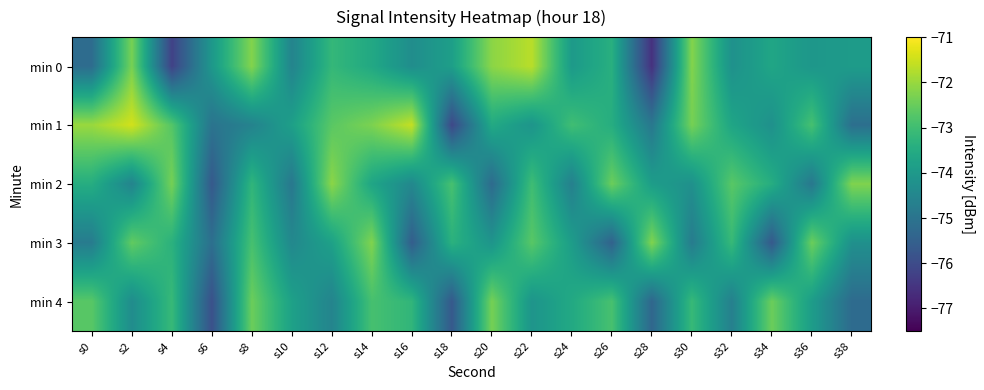

Reading left to right, extract all data points from this chart.

min 0: s0=-75.2	s2=-72.3	s4=-76.2	s6=-74.0	s8=-72.2	s10=-74.6	s12=-73.2	s14=-73.6	s16=-74.3	s18=-73.9	s20=-72.1	s22=-71.7	s24=-74.0	s26=-73.4	s28=-76.6	s30=-72.2	s32=-74.2	s34=-73.7	s36=-74.1	s38=-73.9
min 1: s0=-72.0	s2=-71.5	s4=-72.7	s6=-75.0	s8=-74.6	s10=-73.8	s12=-72.7	s14=-72.3	s16=-71.6	s18=-76.1	s20=-73.6	s22=-74.1	s24=-73.0	s26=-73.5	s28=-74.9	s30=-72.3	s32=-73.7	s34=-74.2	s36=-72.9	s38=-75.1
min 2: s0=-73.5	s2=-74.6	s4=-72.3	s6=-75.7	s8=-73.2	s10=-74.9	s12=-72.1	s14=-73.7	s16=-74.5	s18=-72.9	s20=-75.2	s22=-73.0	s24=-74.7	s26=-72.5	s28=-73.9	s30=-74.2	s32=-72.7	s34=-73.5	s36=-74.9	s38=-72.2
min 3: s0=-74.8	s2=-72.6	s4=-73.3	s6=-75.1	s8=-72.9	s10=-74.5	s12=-73.8	s14=-72.2	s16=-75.6	s18=-73.3	s20=-74.1	s22=-72.7	s24=-73.9	s26=-75.5	s28=-72.2	s30=-74.8	s32=-73.1	s34=-75.7	s36=-72.5	s38=-74.2
min 4: s0=-72.7	s2=-74.3	s4=-73.1	s6=-75.9	s8=-72.5	s10=-73.8	s12=-74.6	s14=-72.9	s16=-73.2	s18=-75.7	s20=-72.3	s22=-74.1	s24=-73.6	s26=-72.9	s28=-75.3	s30=-73.1	s32=-74.7	s34=-72.5	s36=-73.9	s38=-75.2